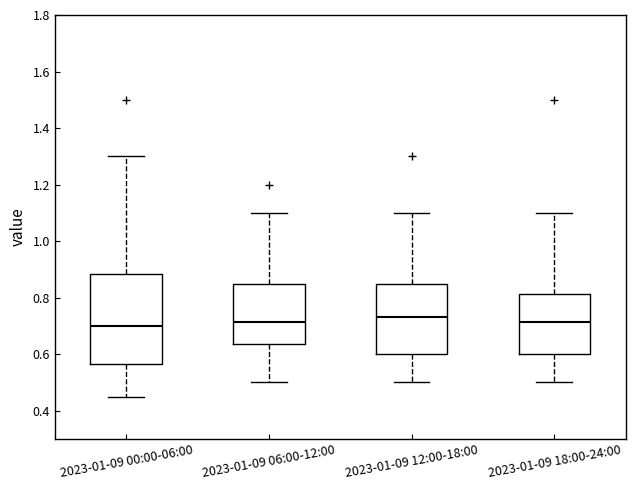

Reading left to right, read every box against the y-axis: the position of its median line, the range the box covers, and the ends of its whiskers. The values are not printed on the chart, so give them approximately, as read against the axis.

2023-01-09 00:00-06:00: median 0.70, box 0.56 to 0.88, whiskers 0.46 to 1.30
2023-01-09 06:00-12:00: median 0.72, box 0.64 to 0.86, whiskers 0.50 to 1.10
2023-01-09 12:00-18:00: median 0.74, box 0.60 to 0.86, whiskers 0.50 to 1.10
2023-01-09 18:00-24:00: median 0.72, box 0.60 to 0.82, whiskers 0.50 to 1.10